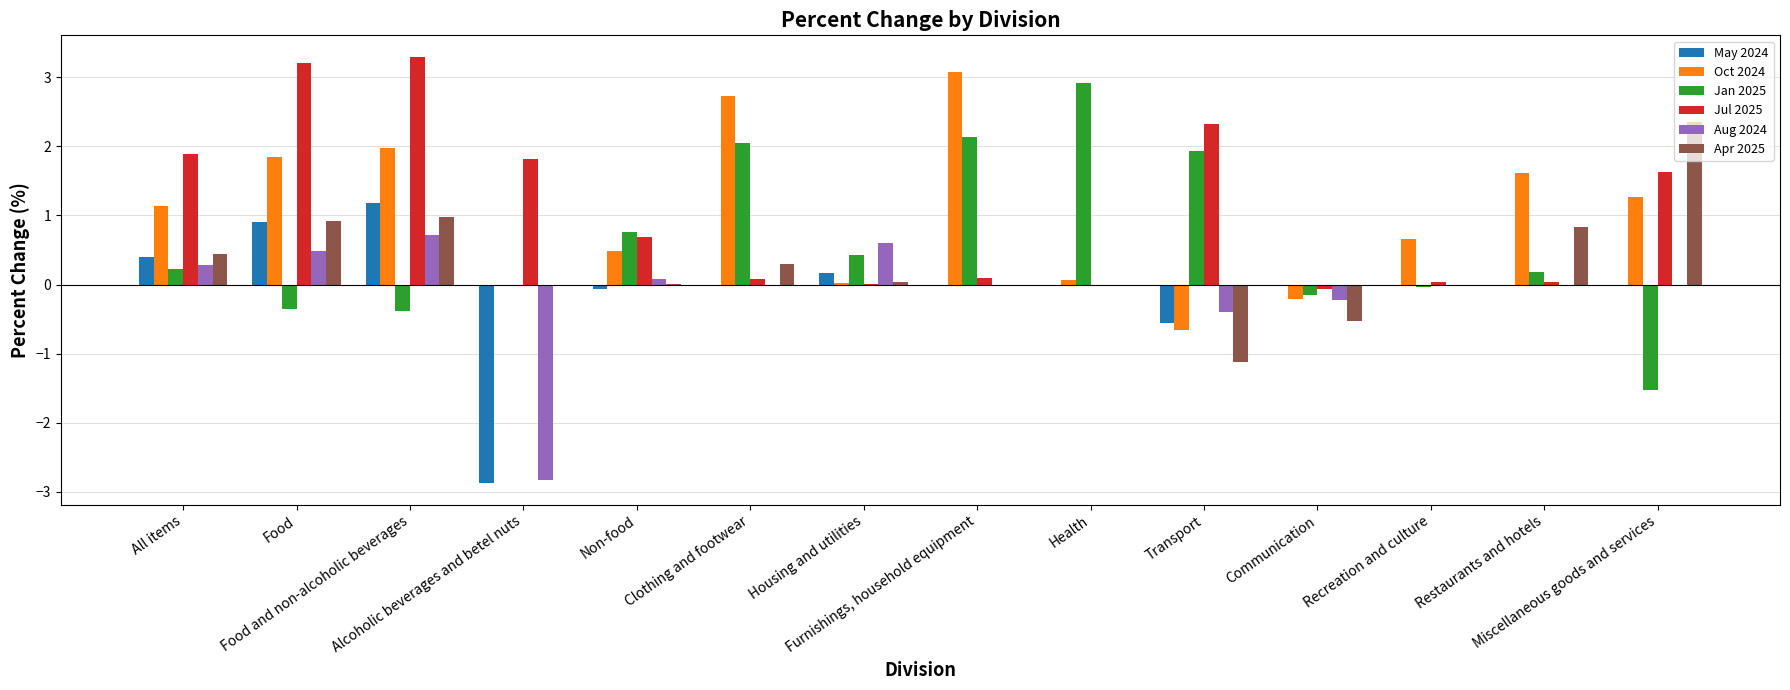

What is the greatest value displayed?

3.3